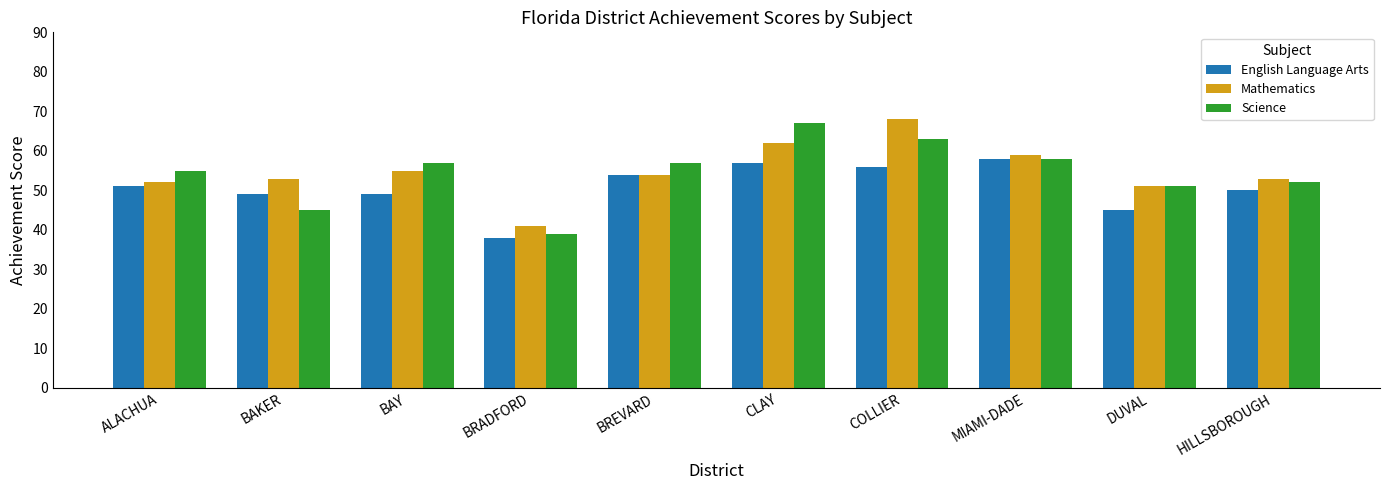

At which label does Mathematics reach its minimum?

BRADFORD